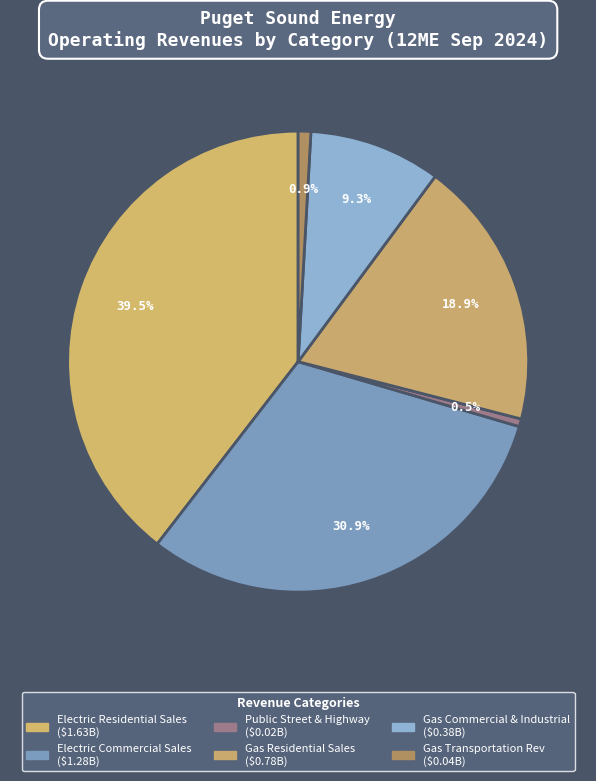

To the nearest percent, what percentage of the pie is Gas Commercial & Industrial?

9%